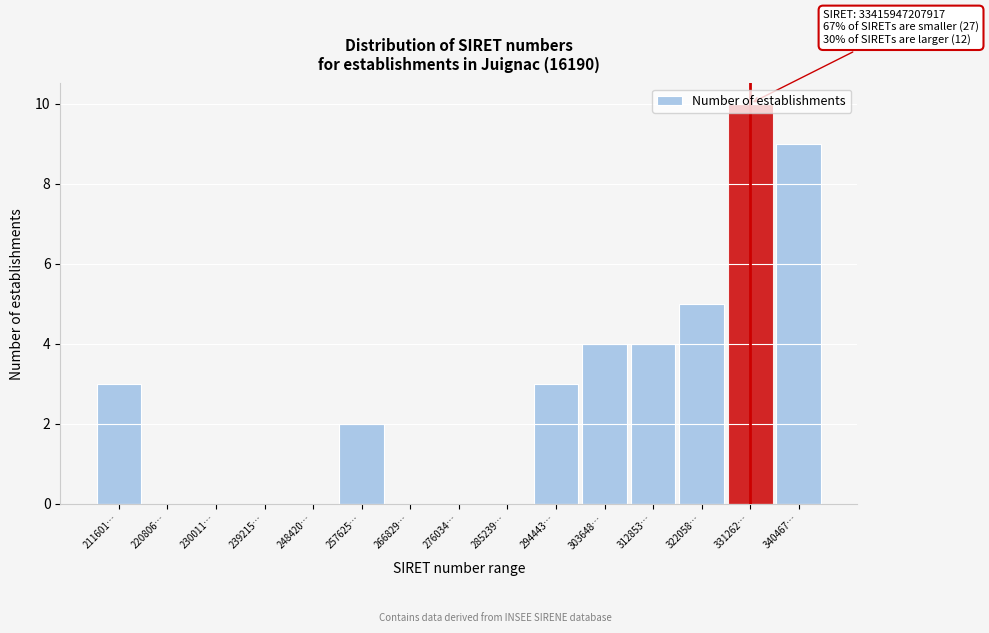

Approximately how many times larger is the value at 257625… compared to 303648…?

0.5